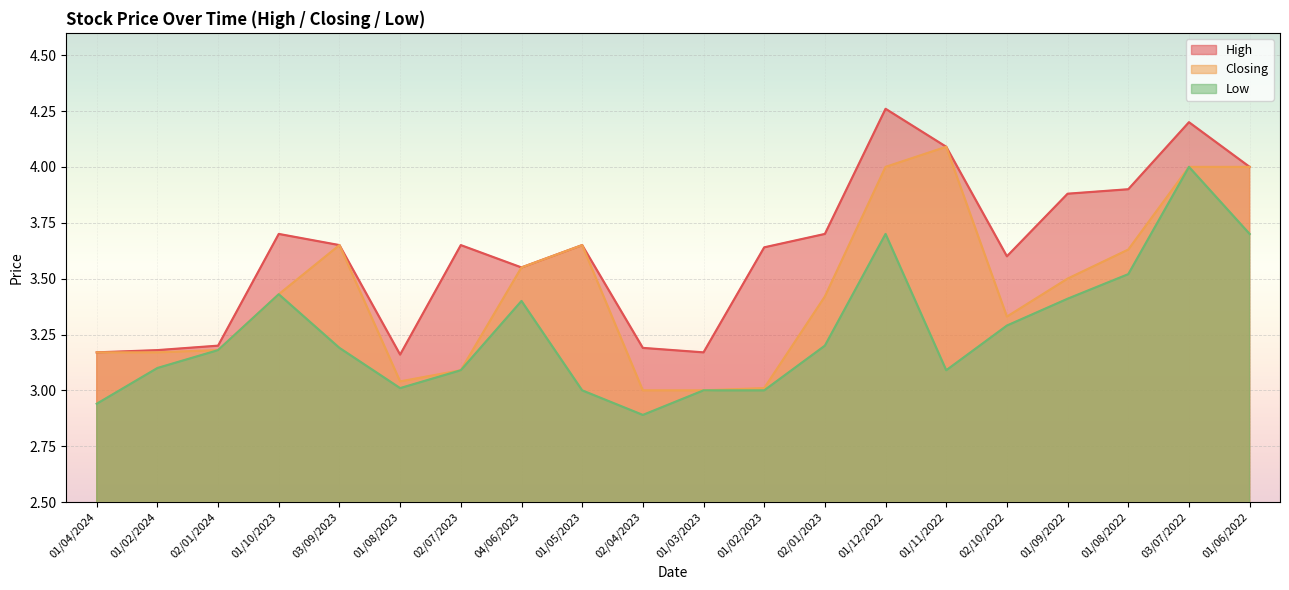

Is it true that Closing equals 0.6 at 01/08/2023?

False